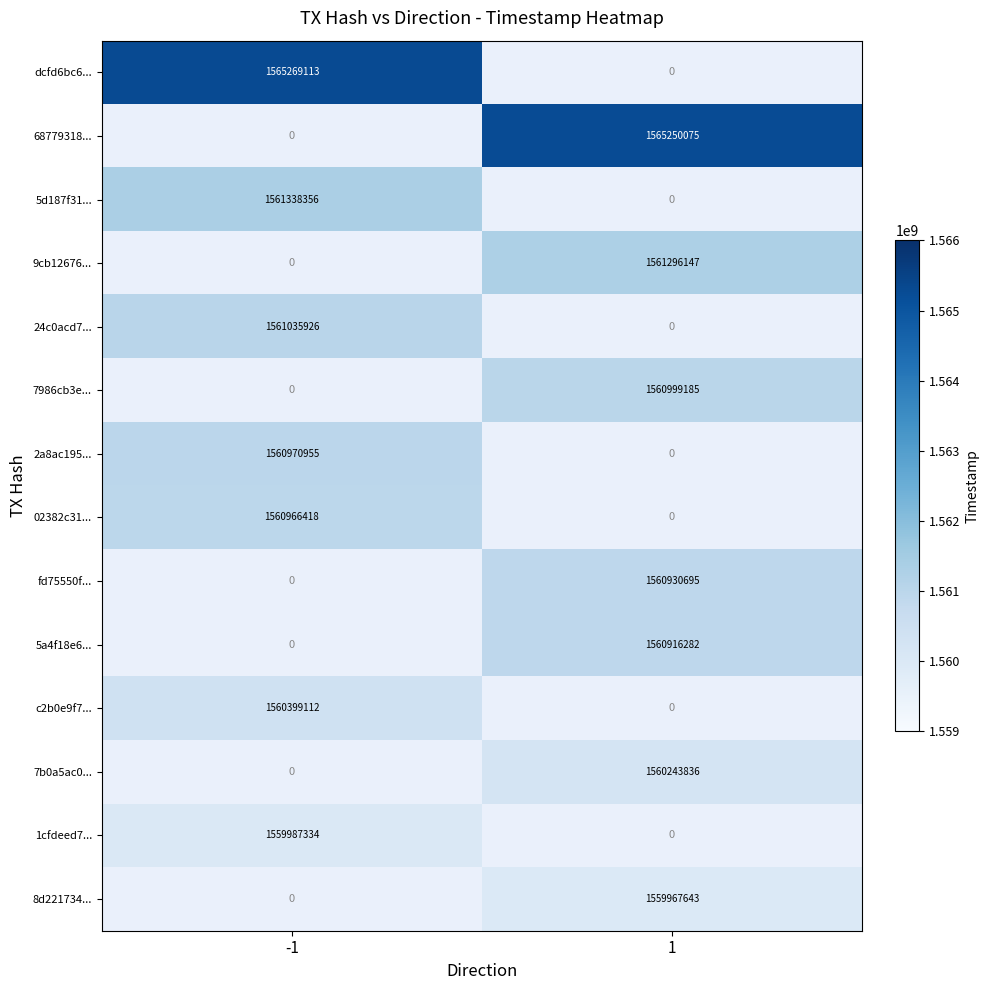

True or false: 9cb12676... has a value of 1003325988.3 at 1.

False